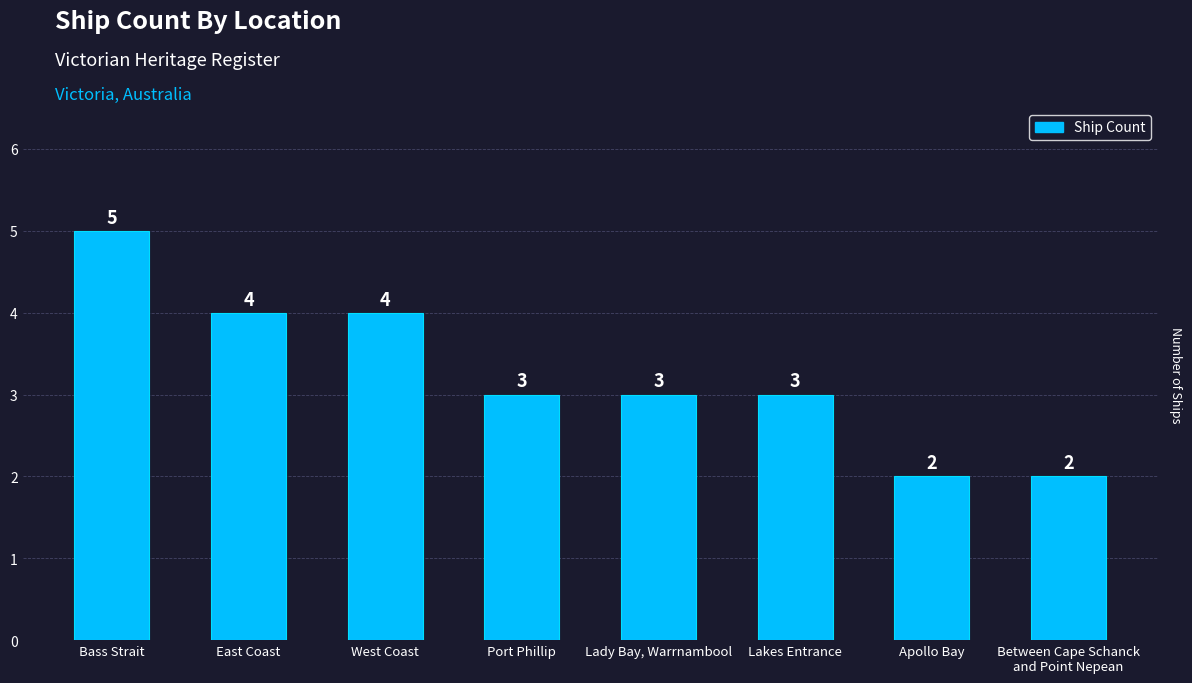

At which label does the data first exceed 3?

Bass Strait